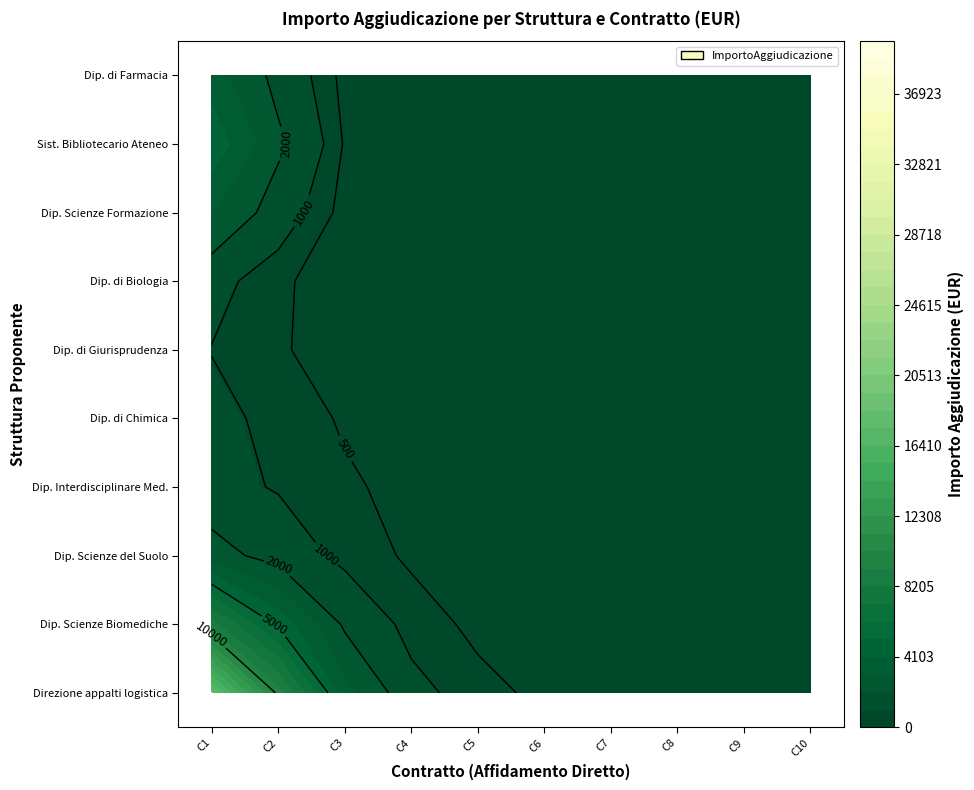

How many values in Dip. Scienze Biomediche are above zero?

5